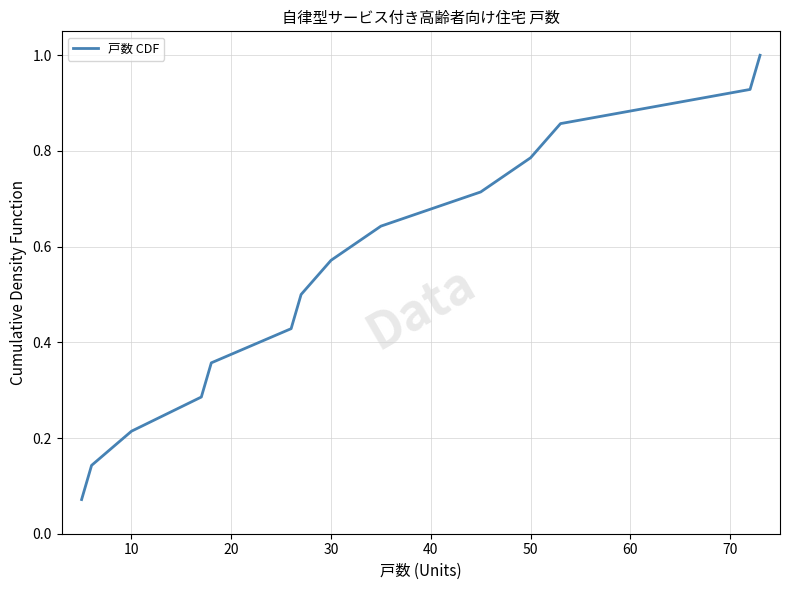

What is the maximum value shown in the chart?

1.0